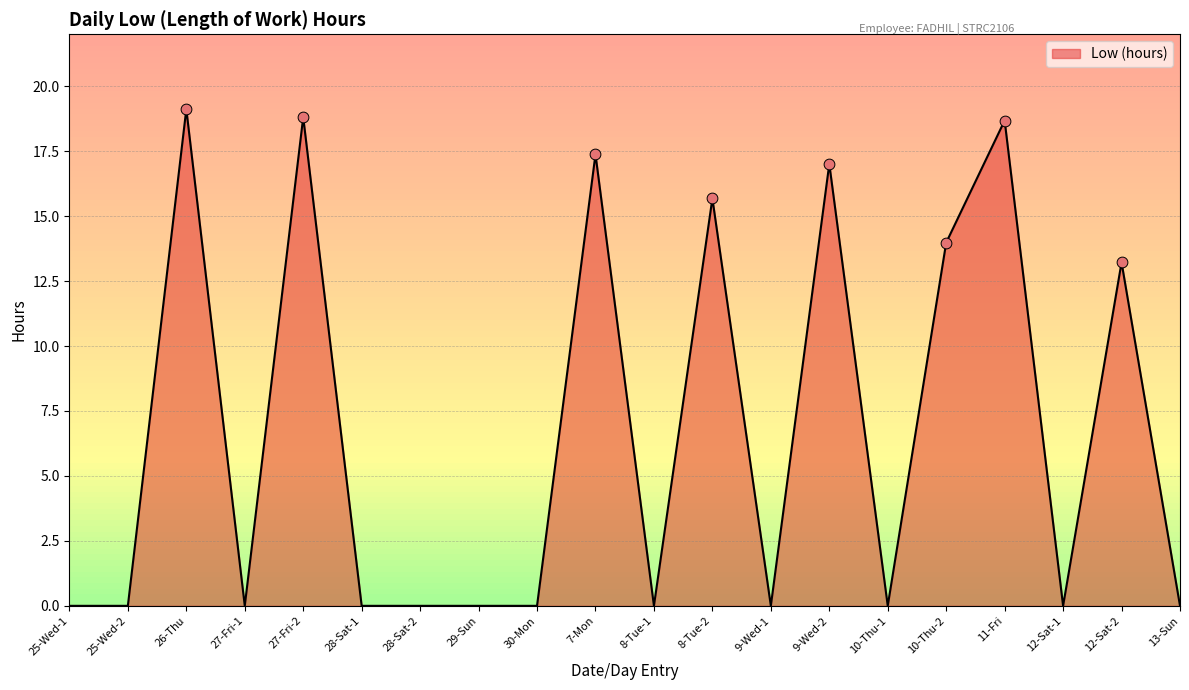

What is the change in value from 25-Wed-2 to 9-Wed-2?

+17.0